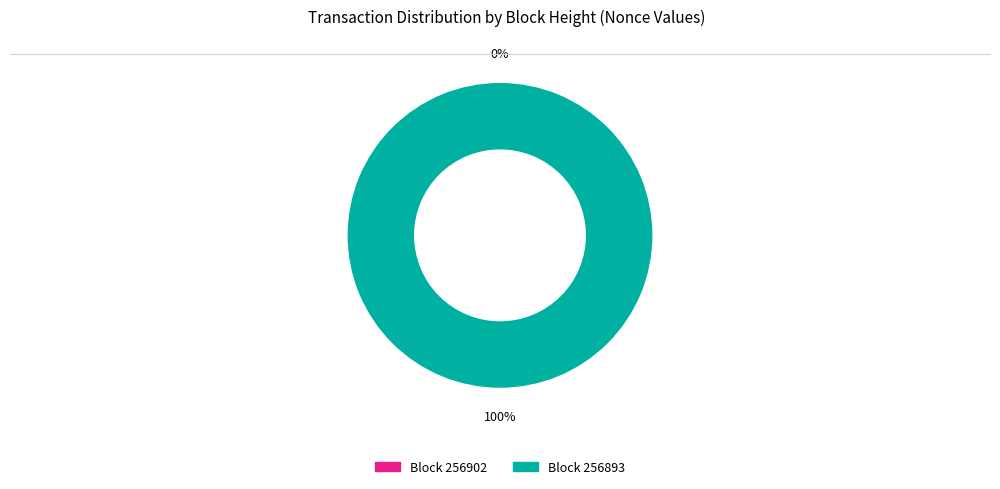

How many segments does this pie chart have?

2